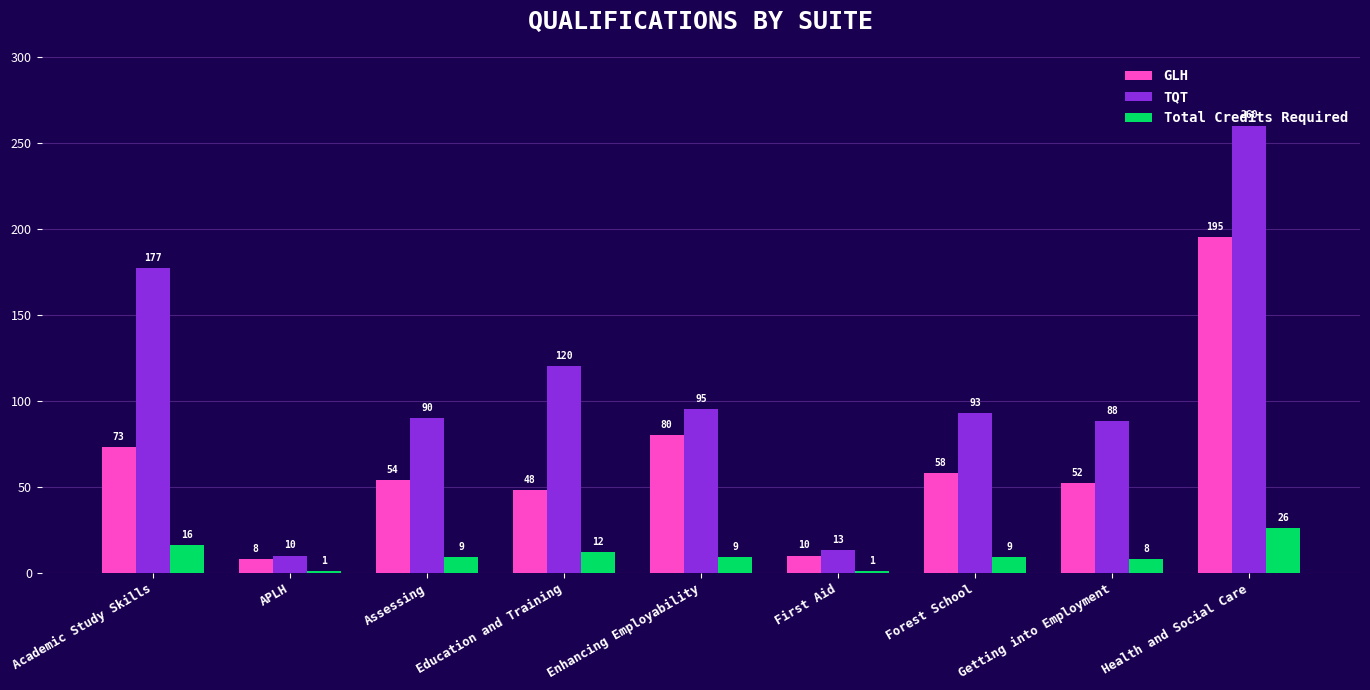

At which label does GLH first exceed 54?

Academic Study Skills